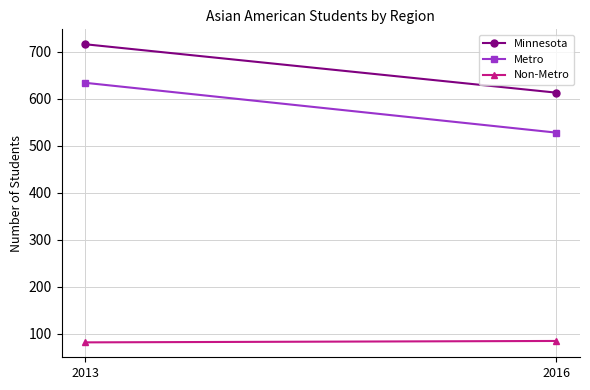

True or false: Minnesota has a value of 1047 at 2013.

False